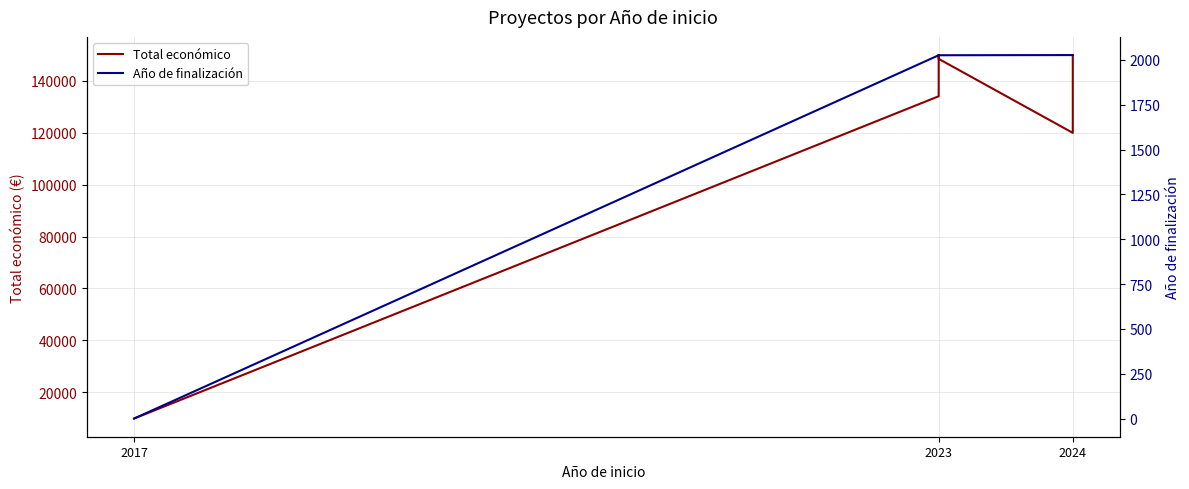

The Año de finalización series shows 2811 at 2023. True or false?

False